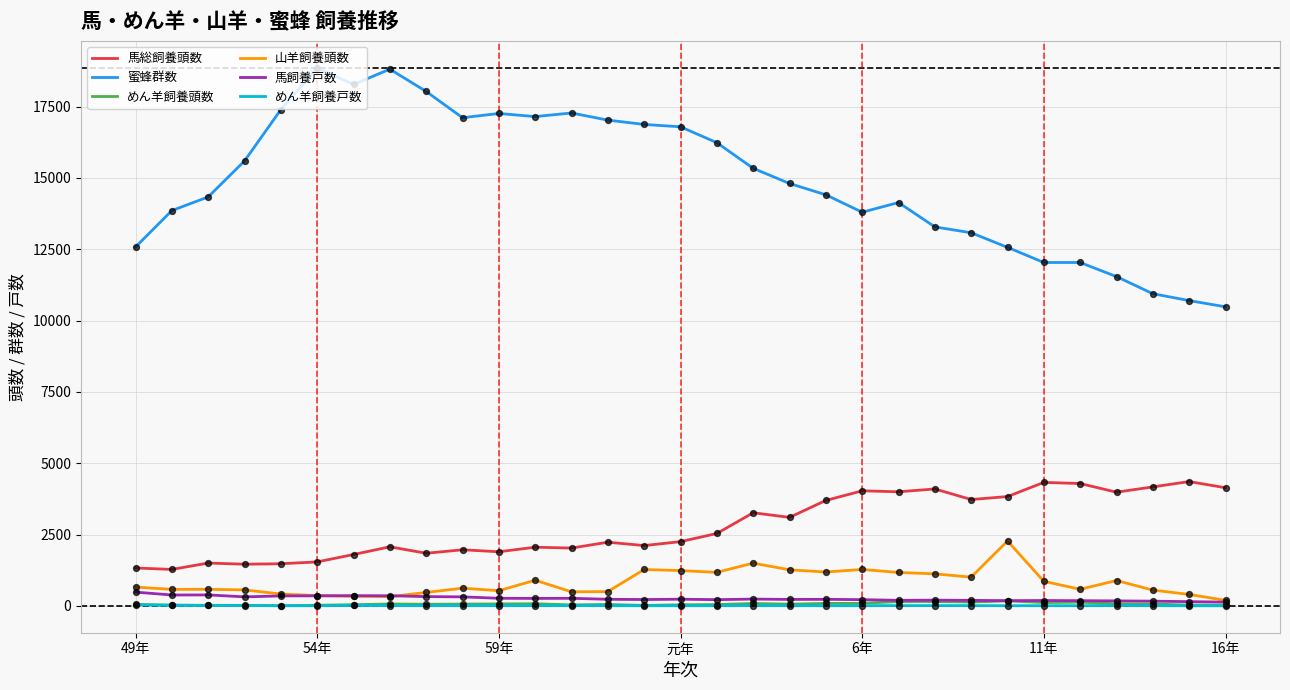

At how many categories does at least one series exceed 5715?

31